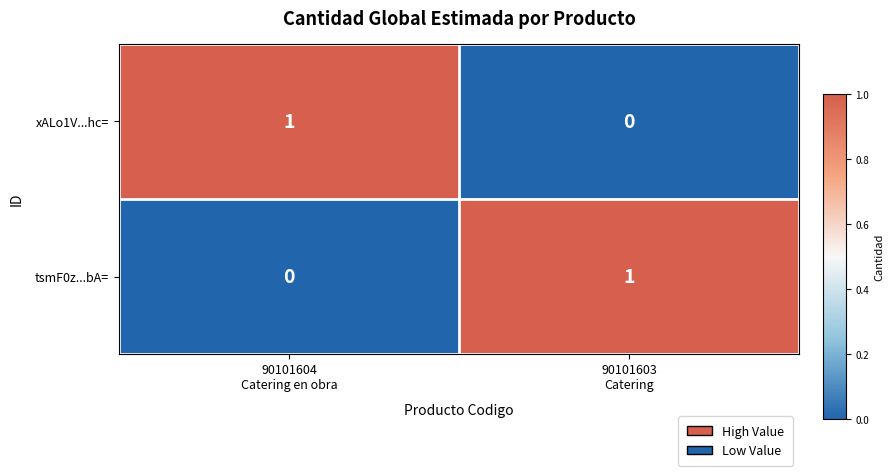

Reading left to right, transcribe all the data shown in this chart.

xALo1V...hc=: 1	0
tsmF0z...bA=: 0	1